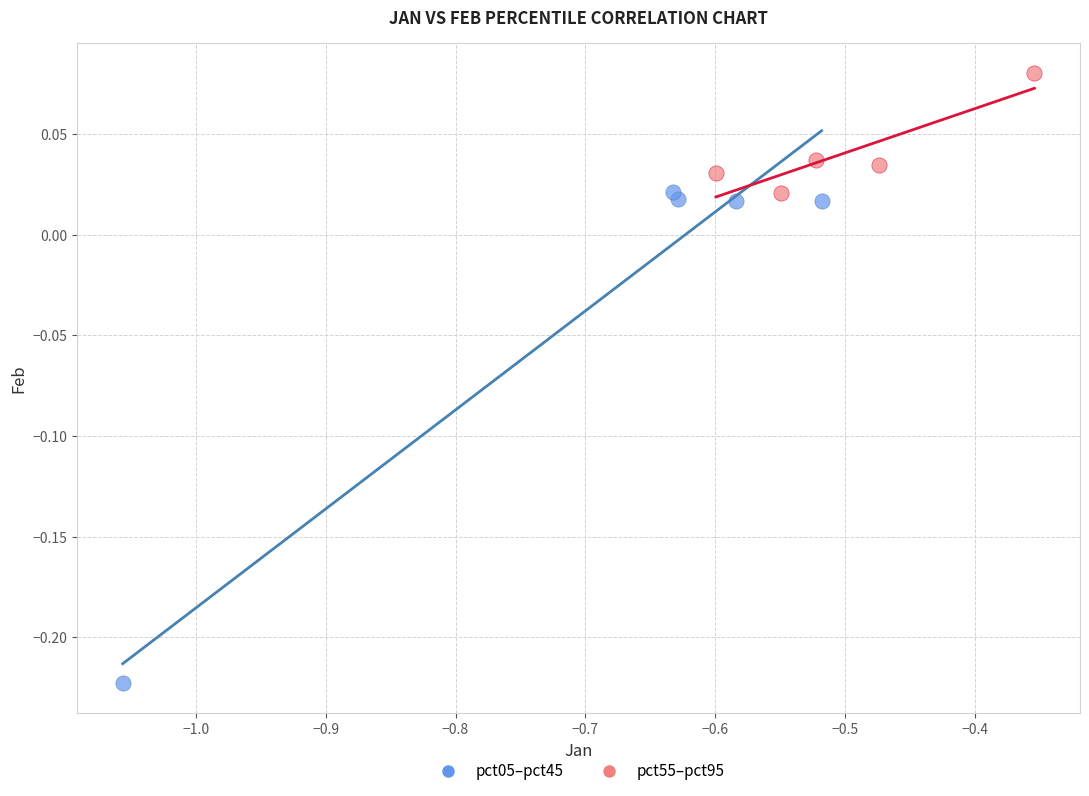

What are all the series names shown in the legend?

pct05–pct45, pct55–pct95